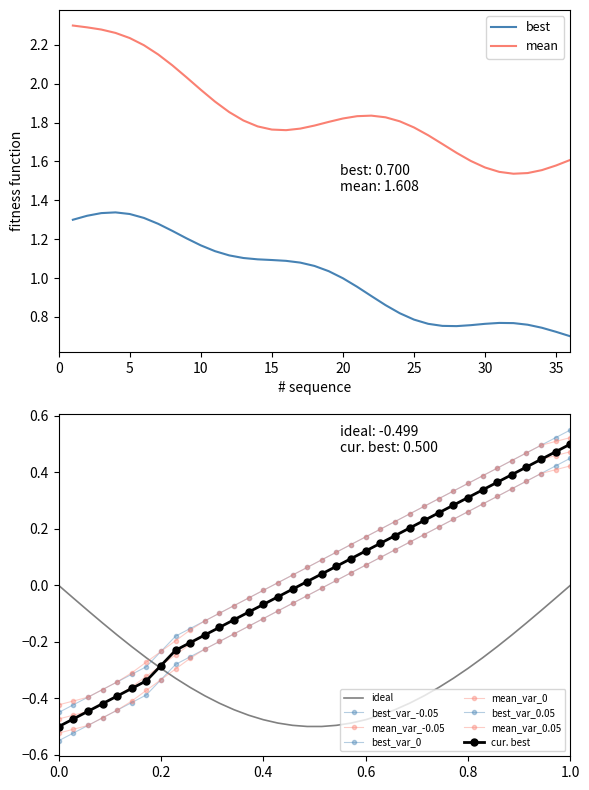

The value of mean at 20 is 0.8. True or false?

False